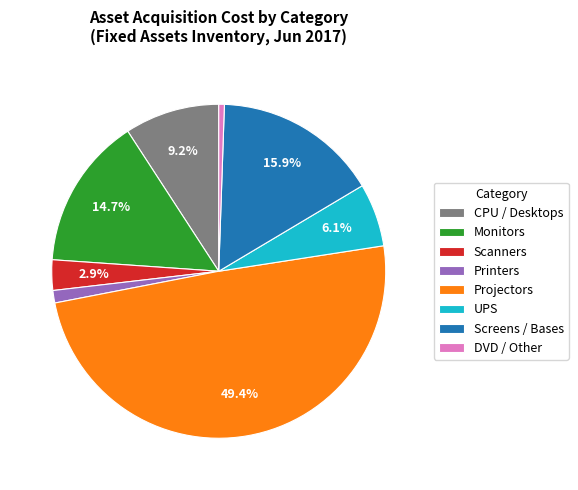

Rank the categories by value from highest to lowest.

Projectors, Screens / Bases, Monitors, CPU / Desktops, UPS, Scanners, Printers, DVD / Other